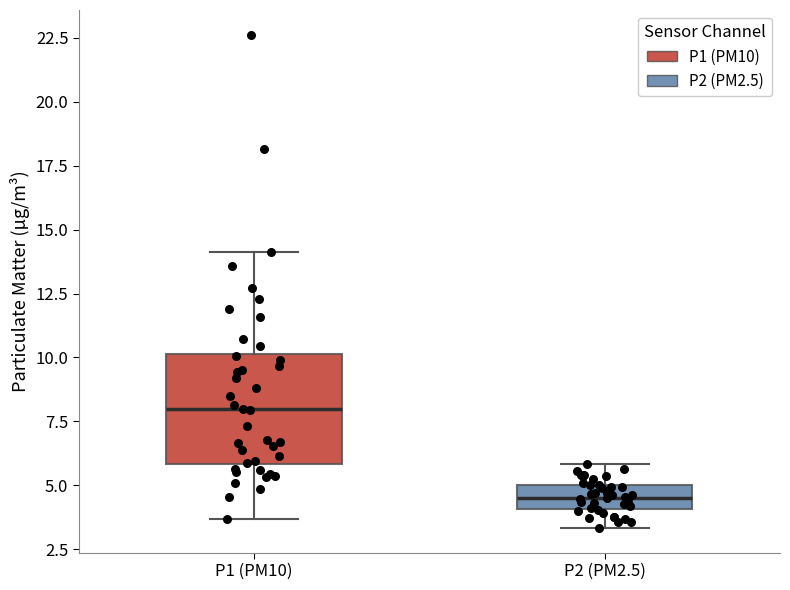

Comparing the boxes themselves (not the whiskers), which one is the tallest?

P1 (PM10)